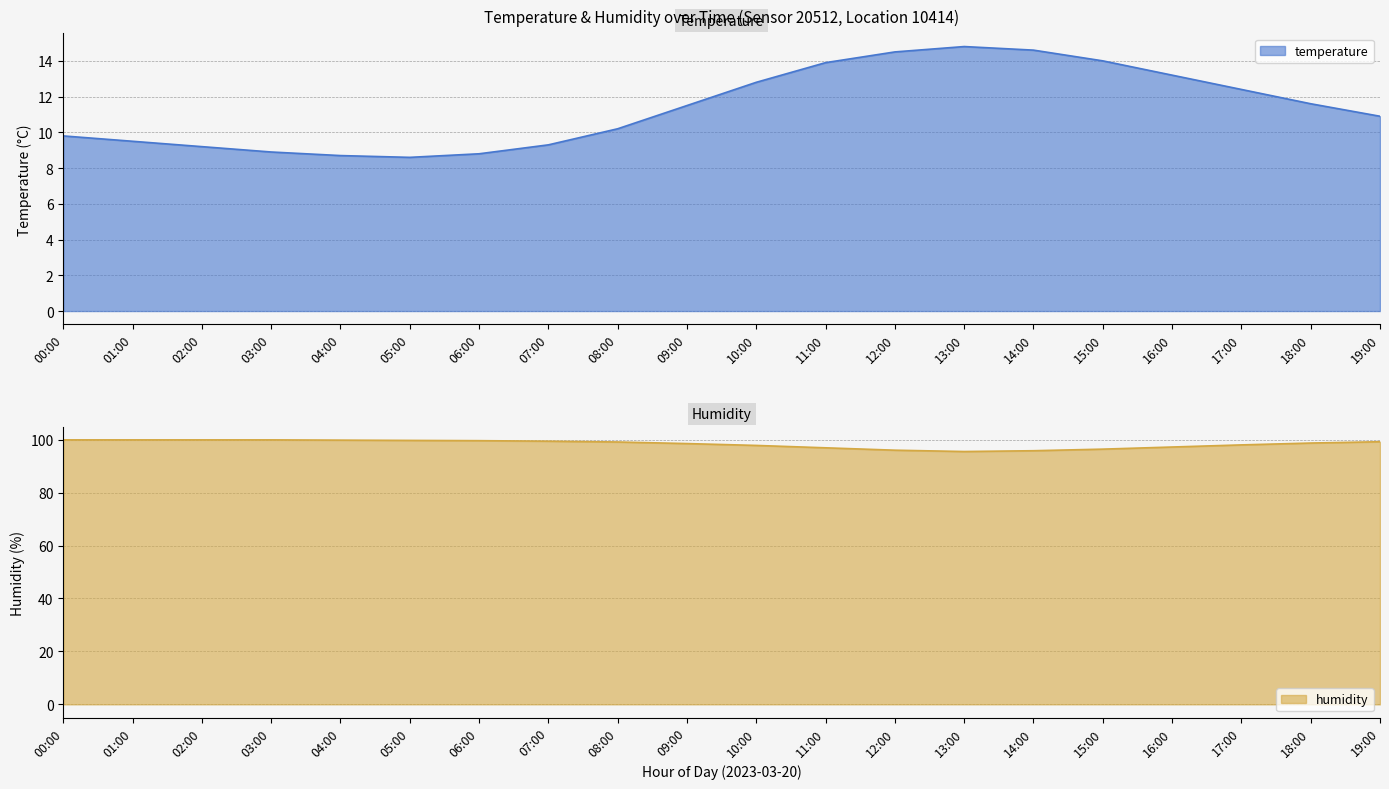

The humidity series shows 96.4 at 15:00. True or false?

True